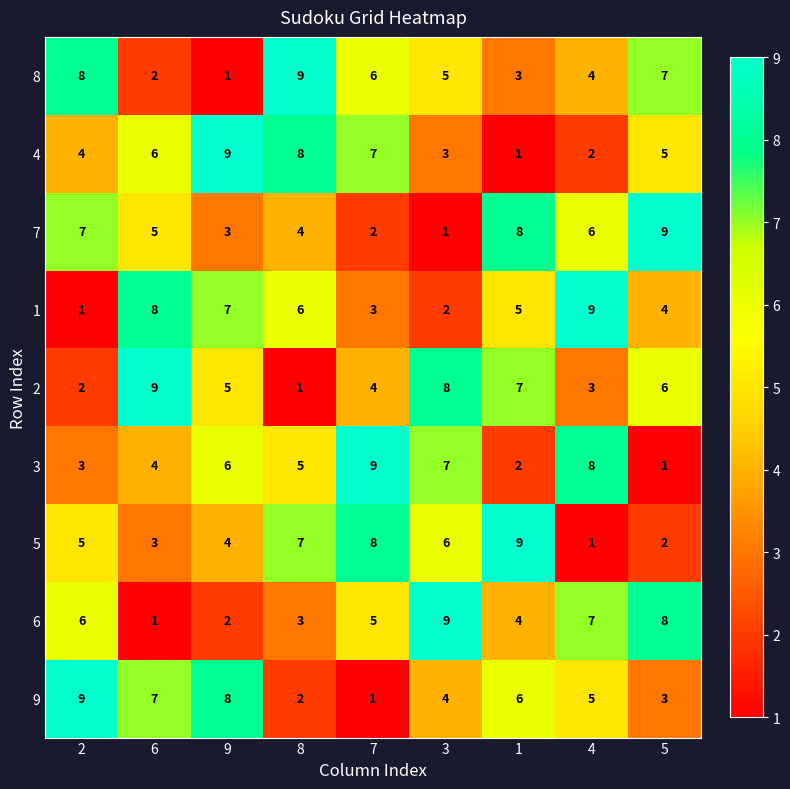

True or false: 4 has a value of 2 at 5.

False